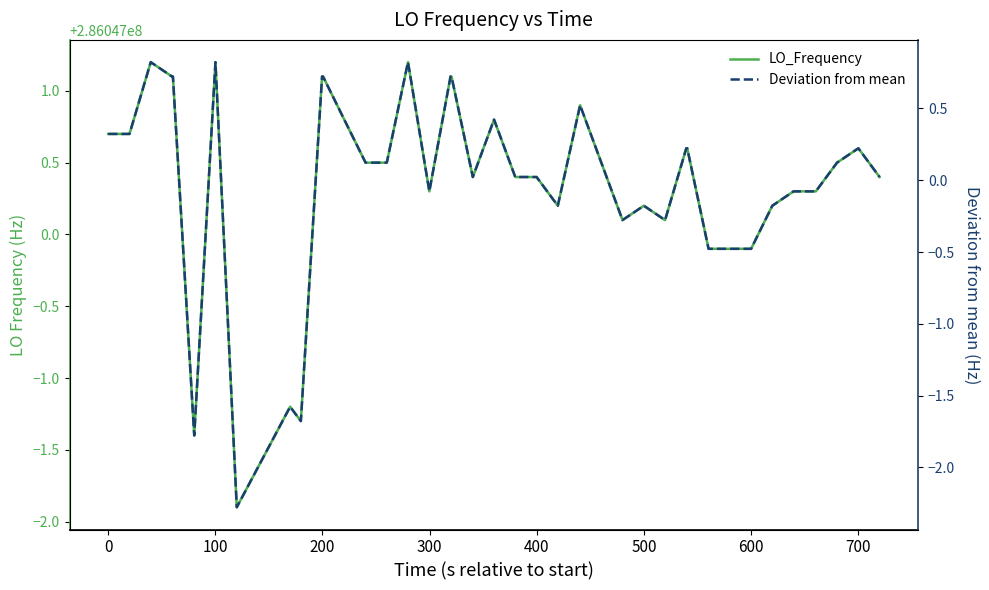

How many values in the LO_Frequency series exceed 286047000?

33